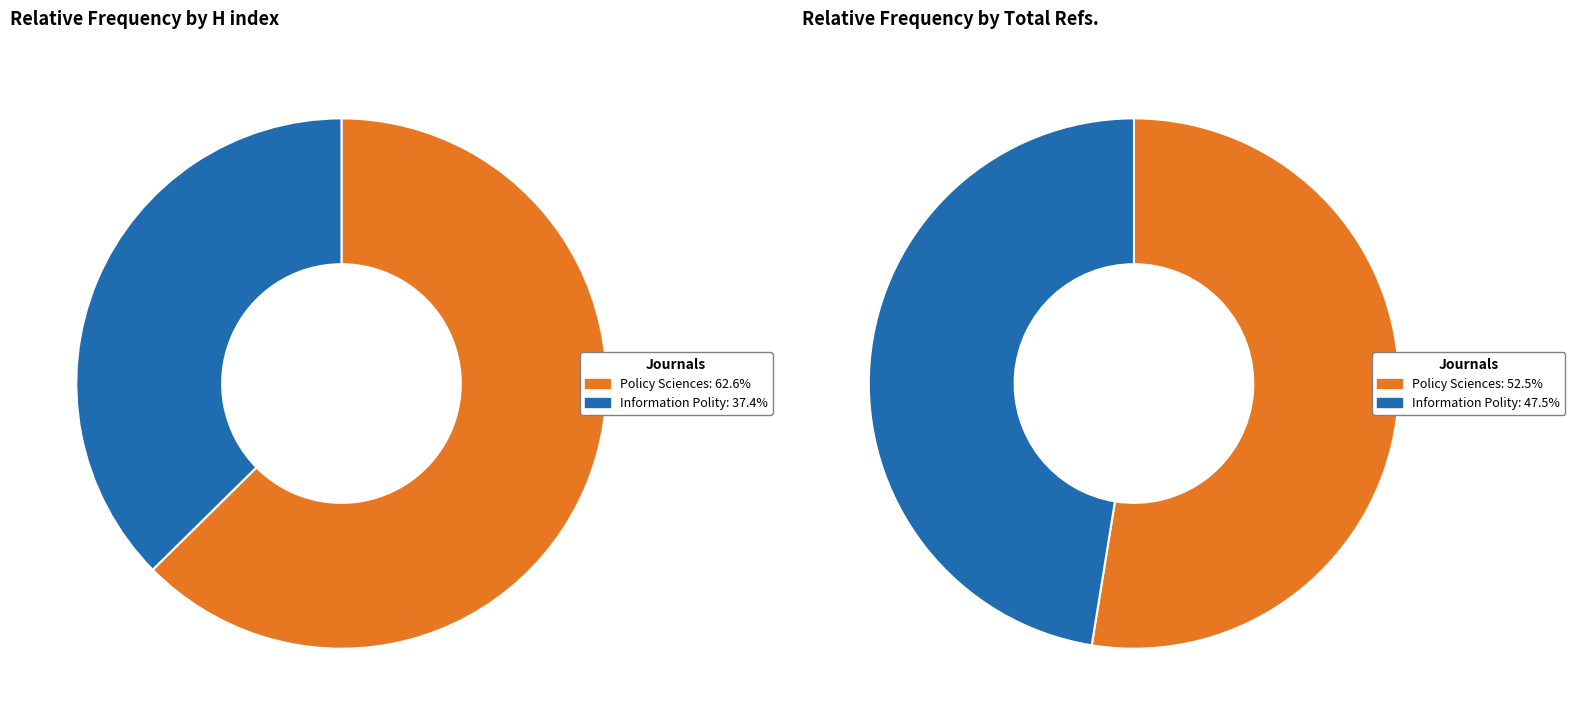

Which slice is the largest?

Policy Sciences